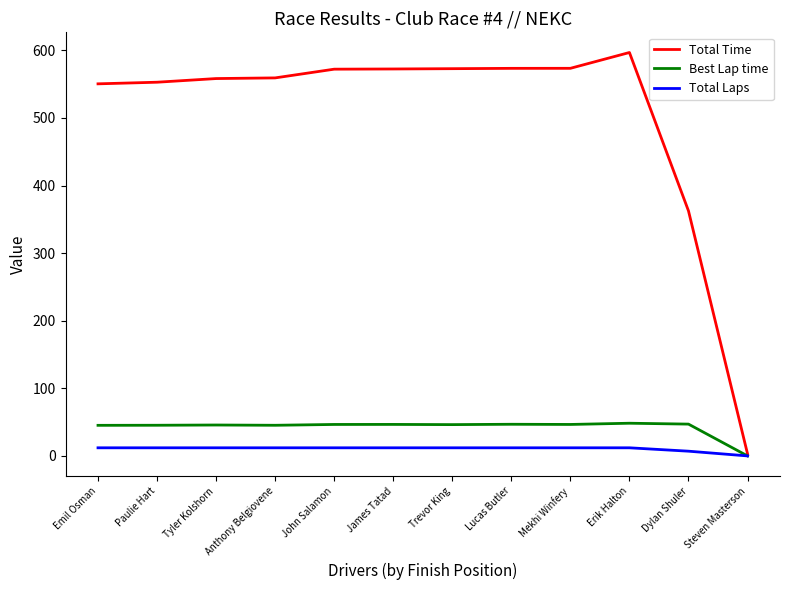

List the series in order of their peak value, highest first.

Total Time, Best Lap time, Total Laps